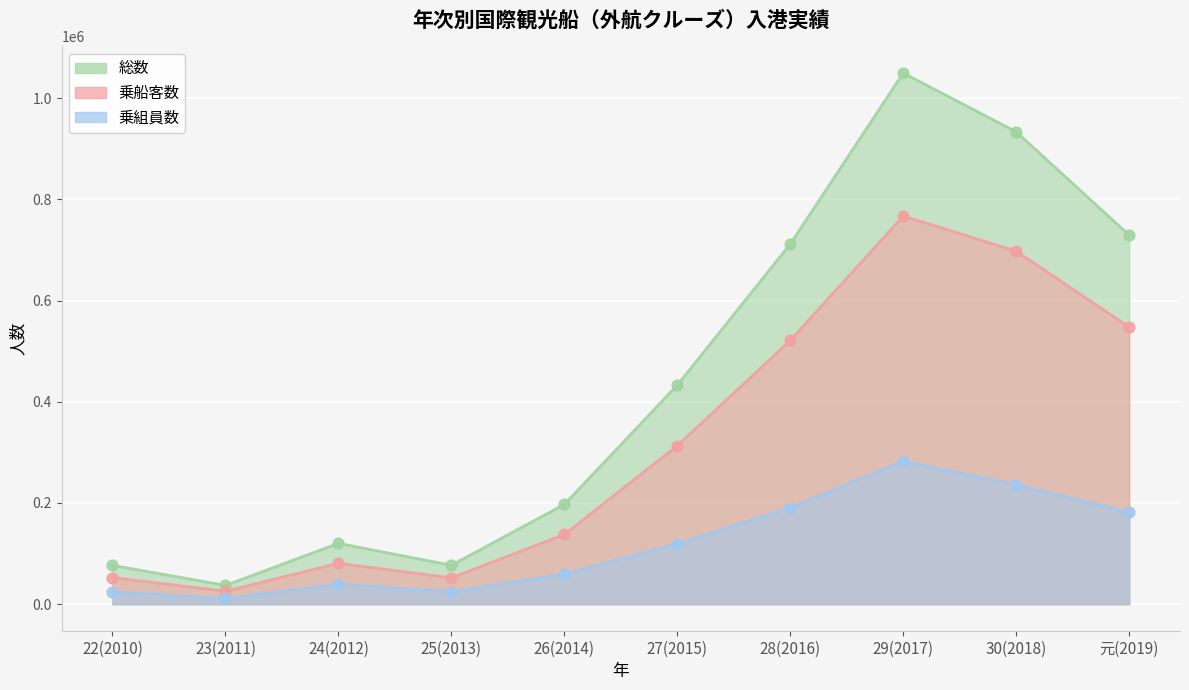

Which series contains the lowest Y value?

乗組員数